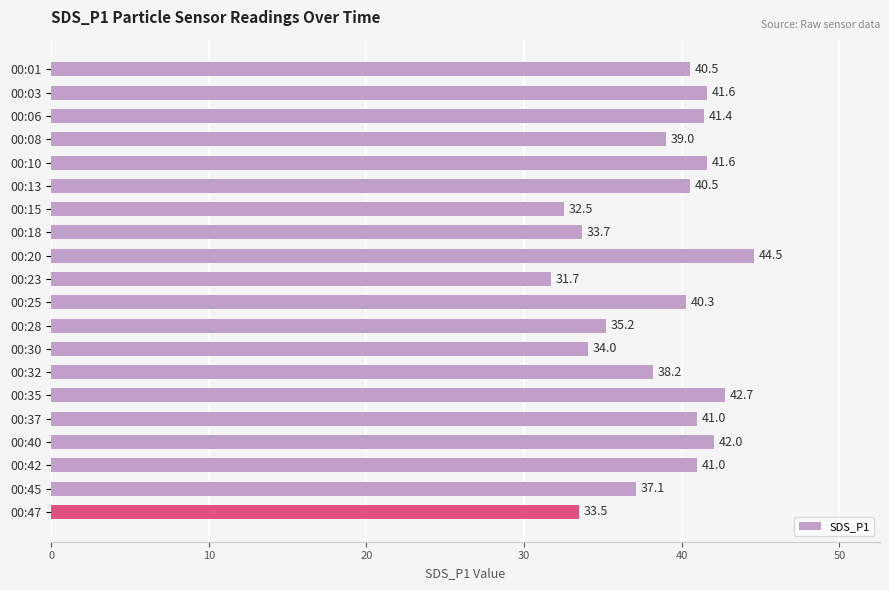

What is the average value?

38.6